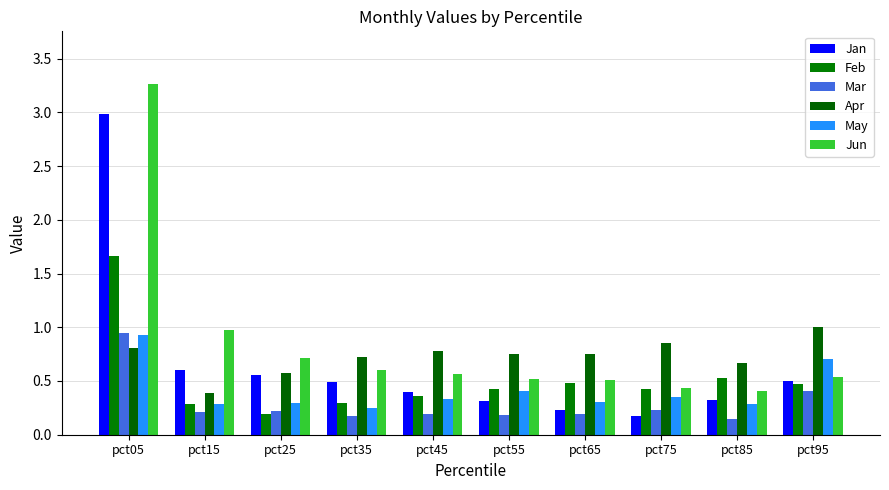

Are the bars horizontal?

No